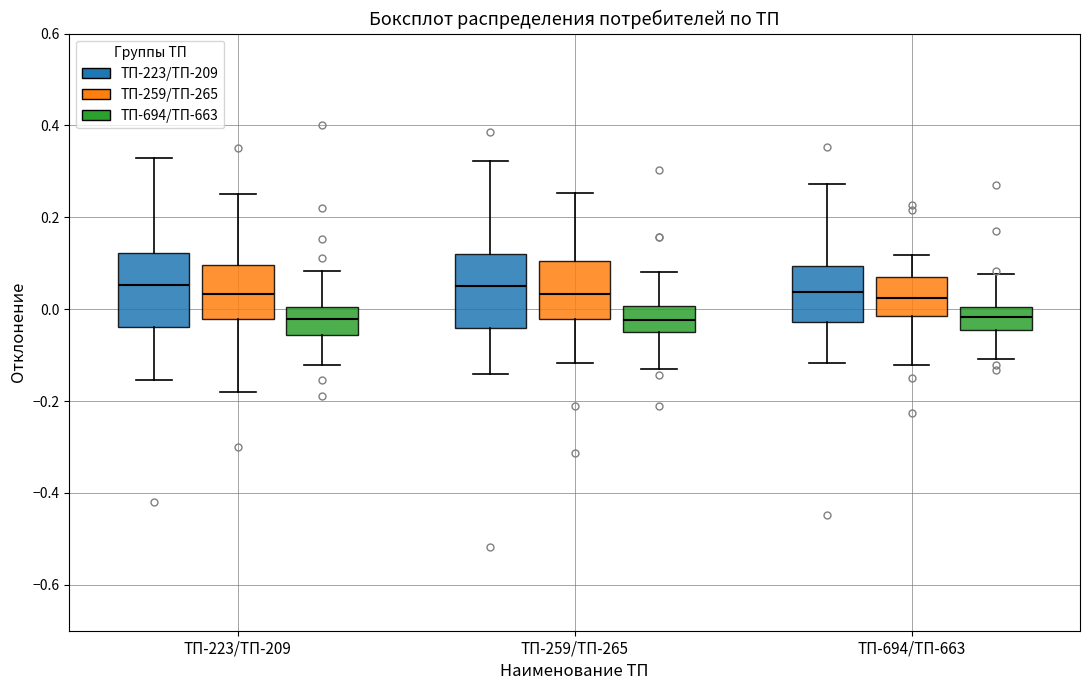

Where does the upper whisker of the box for ТП-223/ТП-209 (ТП-694/ТП-663) end on the y-axis? The values are not printed on the chart, so give them approximately, as read against the axis.

0.08